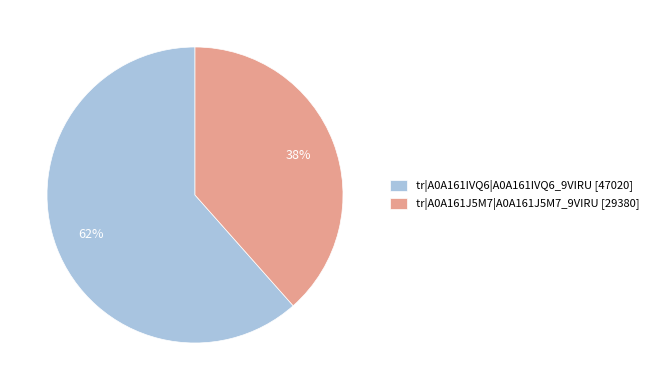

To the nearest percent, what is the average slice percentage?

50%